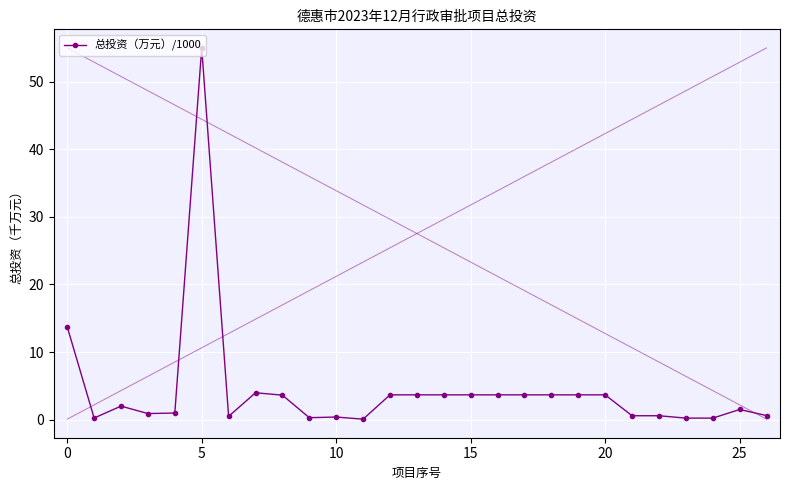

What is the difference between the second highest and second lowest values?

13.5